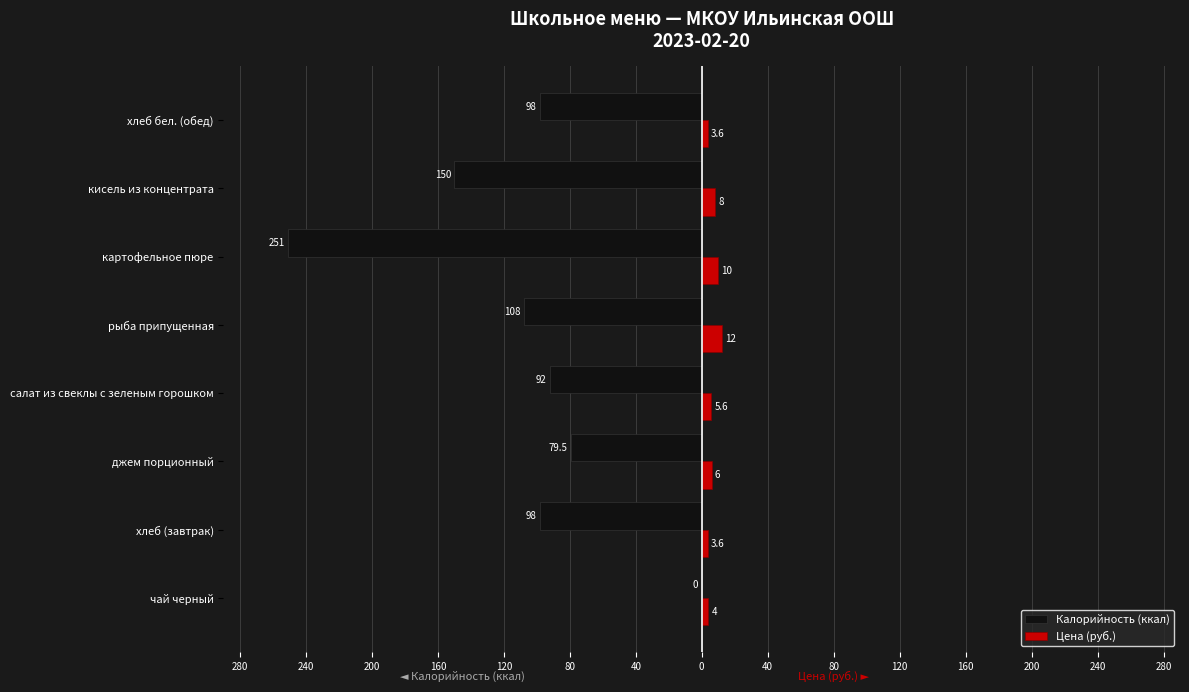

What are all the series names shown in the legend?

Калорийность (ккал), Цена (руб.)